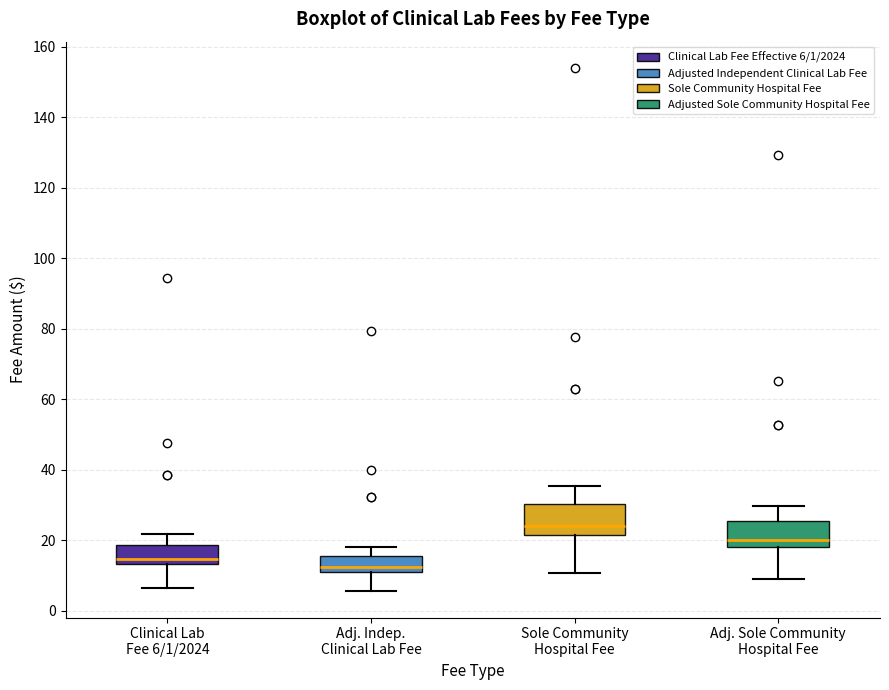

Reading left to right, read every box against the y-axis: the position of its median line, the range the box covers, and the ends of its whiskers. The values are not printed on the chart, so give them approximately, as read against the axis.

Clinical Lab Fee 6/1/2024: median 14 (just above the box's lower edge), box 14 to 18, whiskers 6 to 22
Adj. Indep. Clinical Lab Fee: median 12 (just above the box's lower edge), box 12 to 16, whiskers 6 to 18
Sole Community Hospital Fee: median 24, box 22 to 30, whiskers 10 to 36
Adj. Sole Community Hospital Fee: median 20, box 18 to 26, whiskers 10 to 30